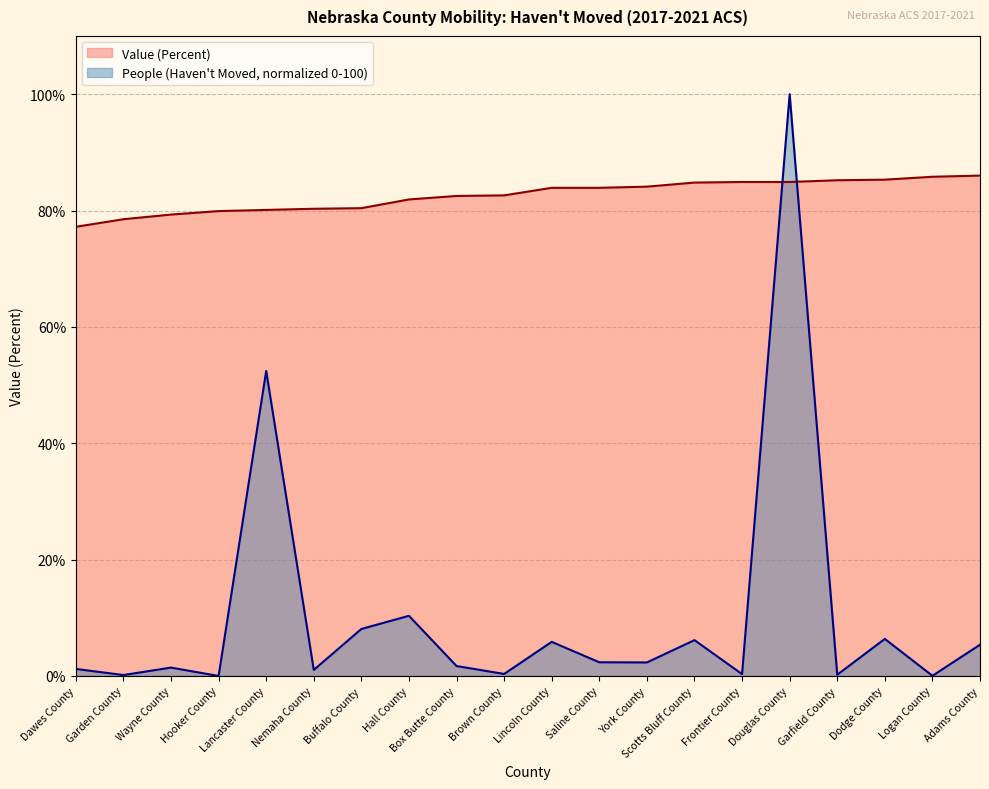

How many intersections are there between Value (Percent) and People (Haven't Moved)?

2